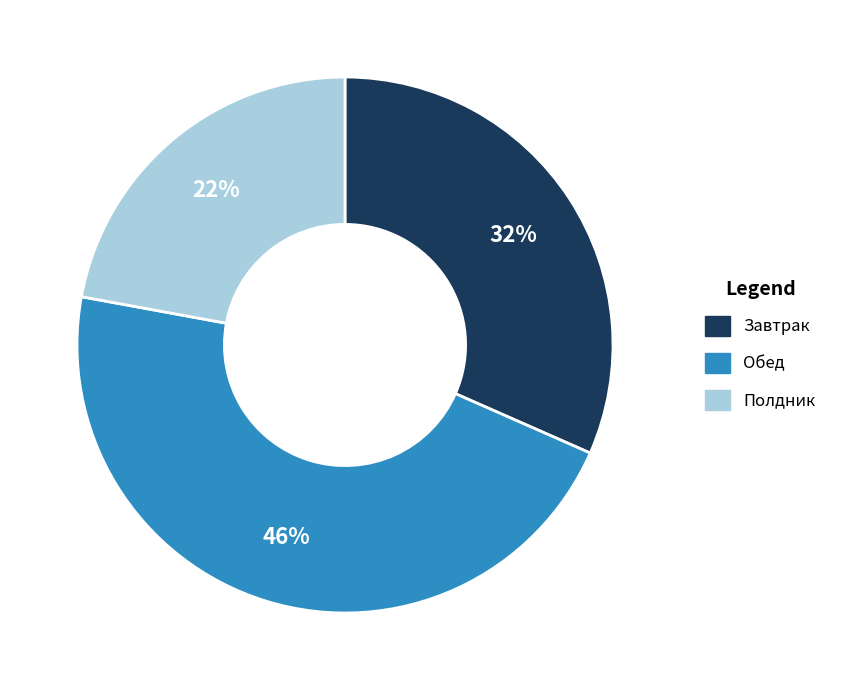

Combined, do Завтрак and Полдник account for over 50%?

Yes